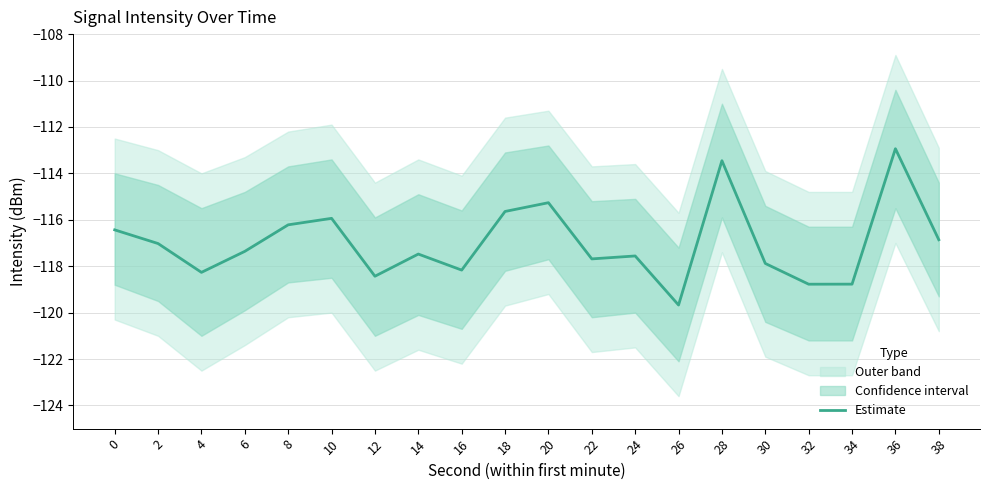

Is it true that the value at 28 is -40.7?

False